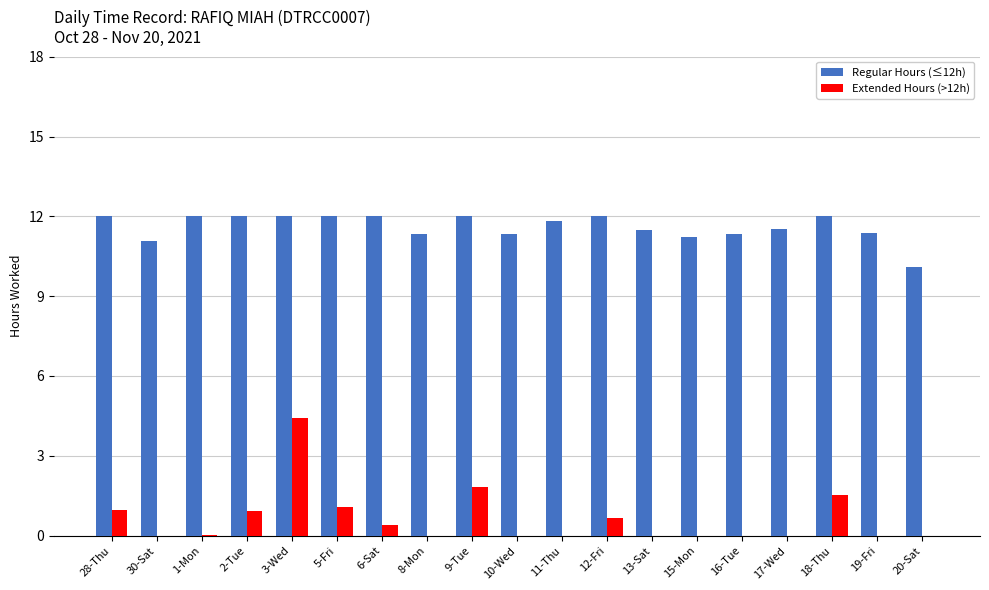

The Regular Hours (≤12h) series shows 17.0 at 17-Wed. True or false?

False